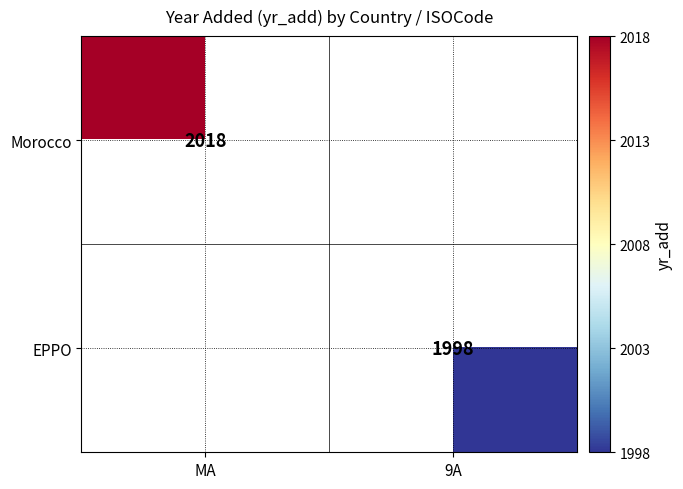

Is the value of EPPO at 9A greater than the value of Morocco at MA?

No